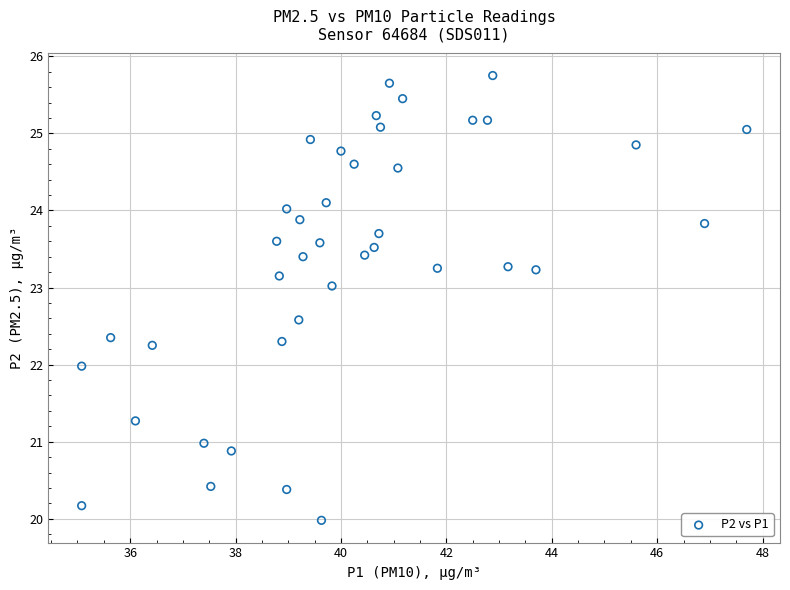

What is the range of X values (max minus min)?

12.6